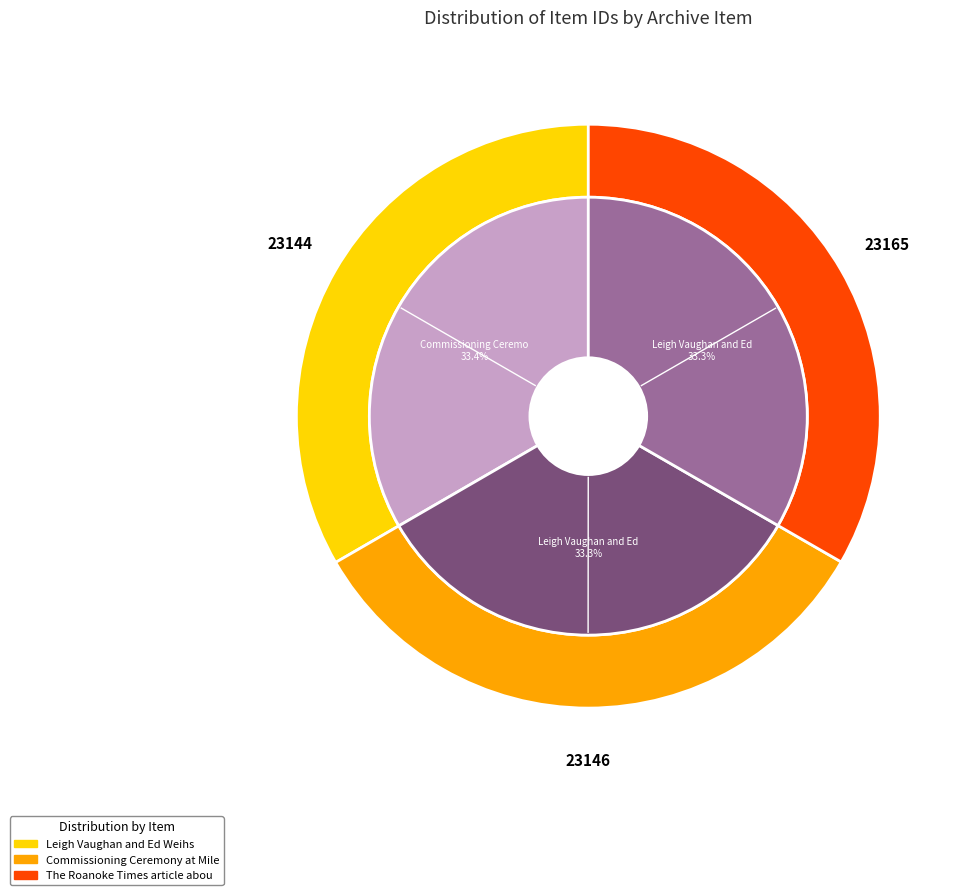

Is there any slice that represents more than half of the pie?

No